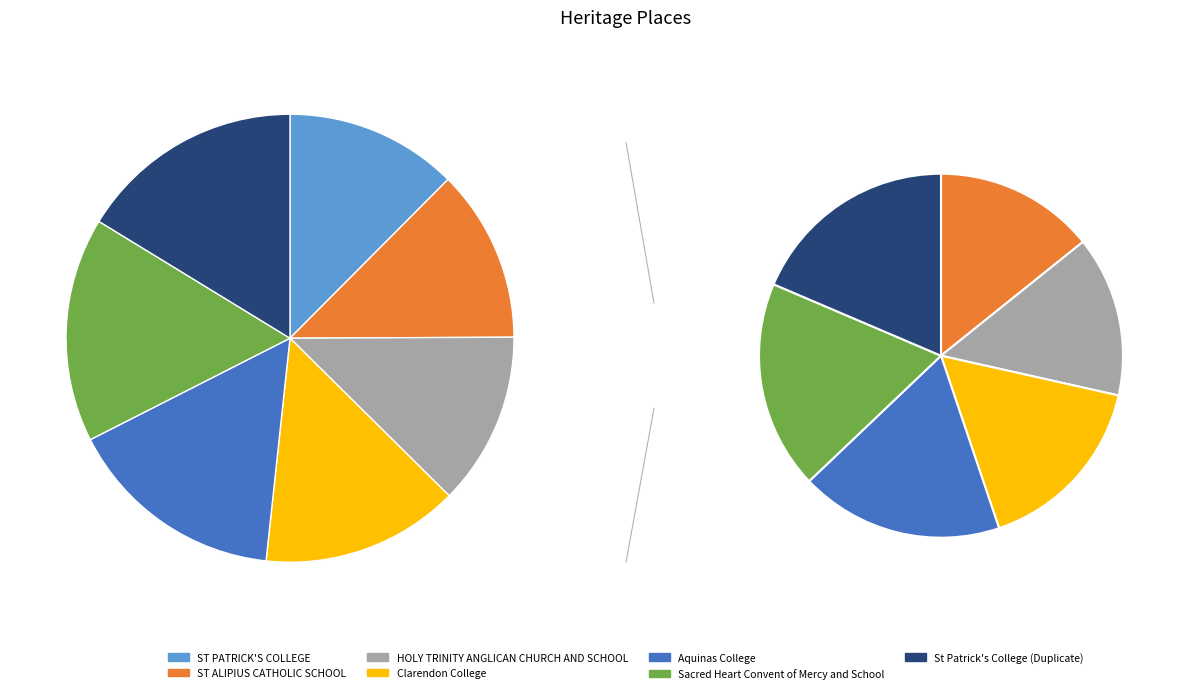

Which has a higher value, Aquinas College or Sacred Heart Convent of Mercy and School?

Sacred Heart Convent of Mercy and School